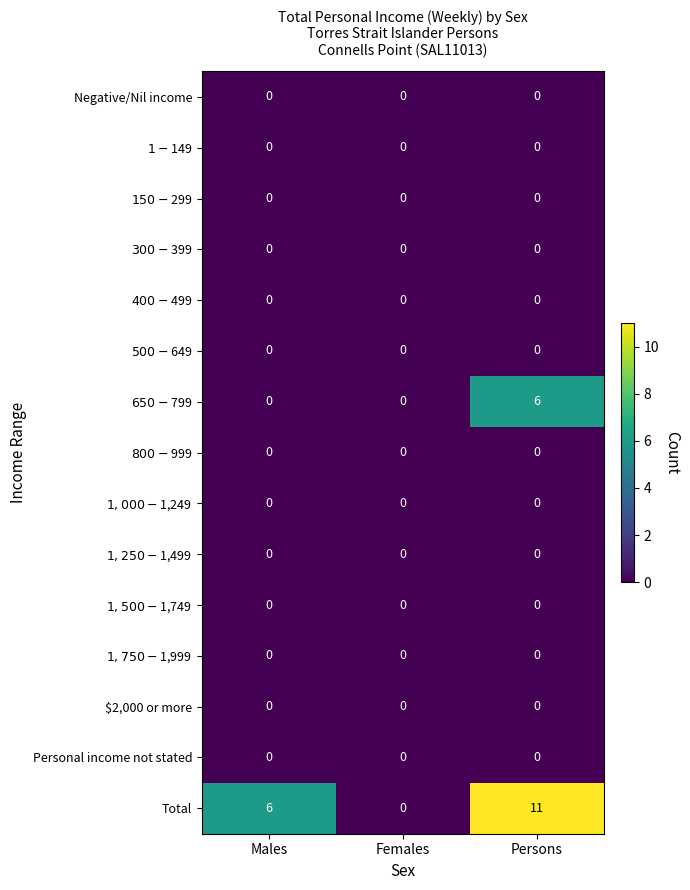

At how many categories does at least one series exceed 10?

1